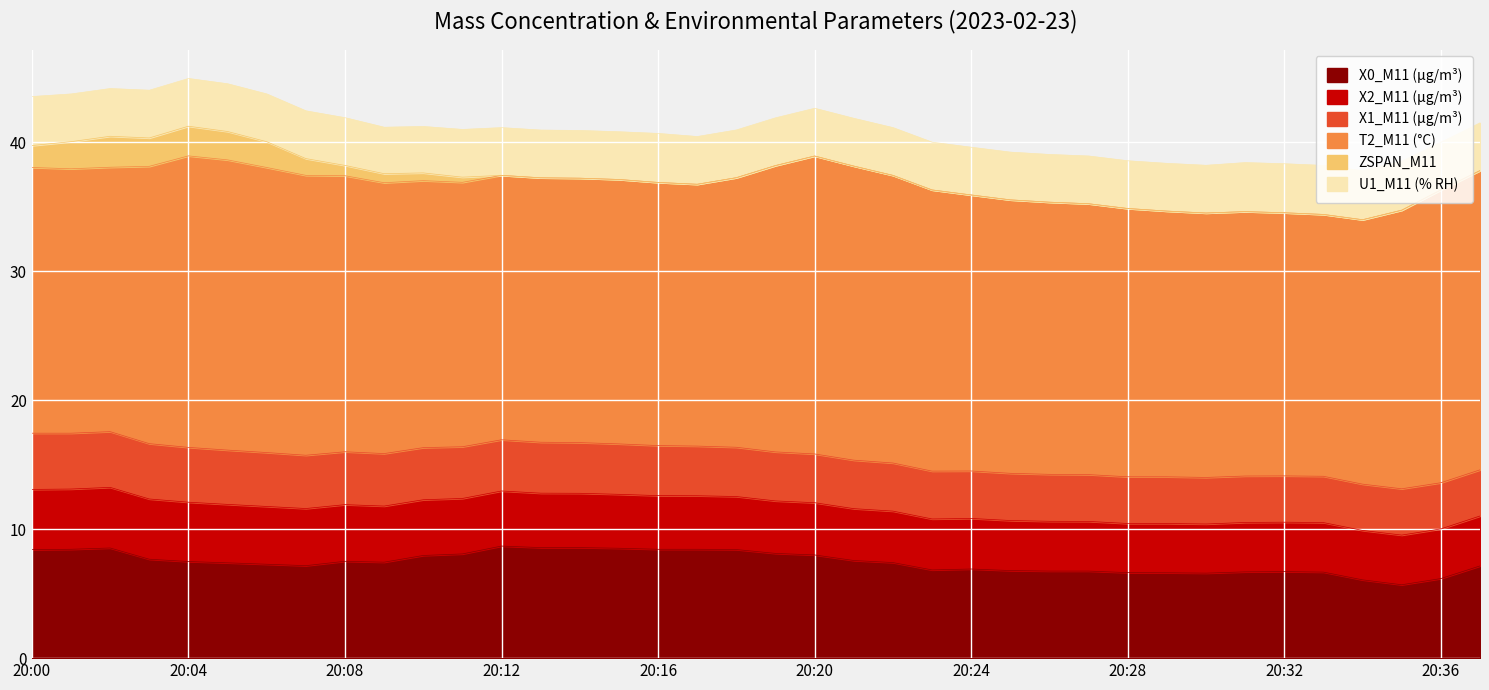

True or false: T2_M11 (°C) and ZSPAN_M11 cross at least once.

False